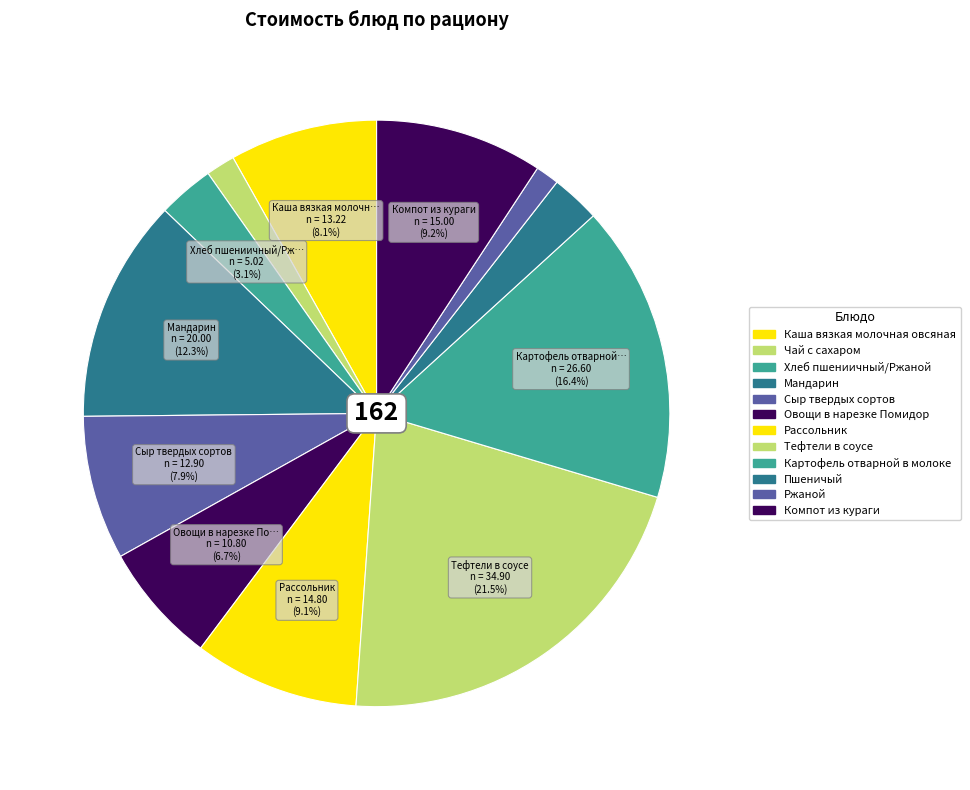

Is it true that Компот из кураги is 20% of the pie?

False